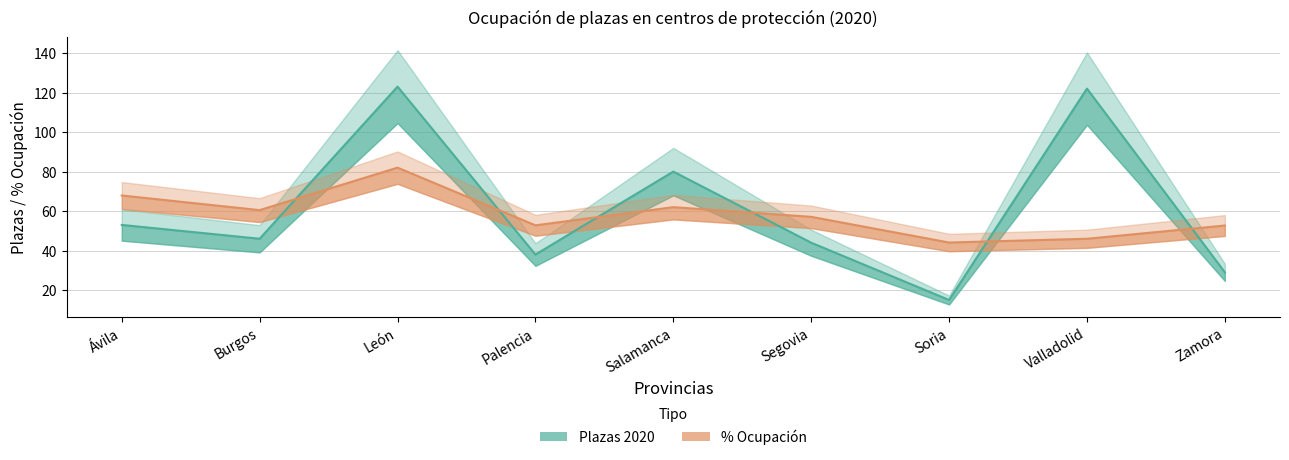

What is the value of the Plazas 2020 point at the 7th from the left?

15.0